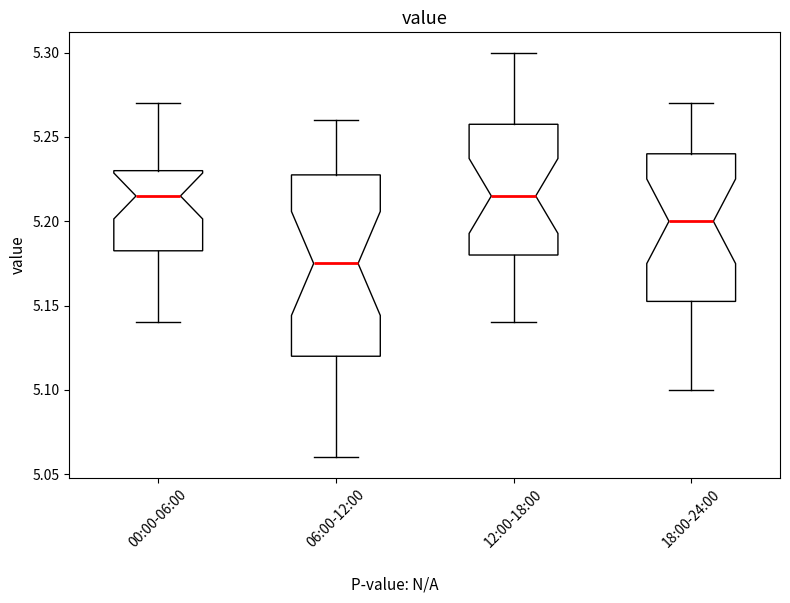

Reading left to right, transcribe this box plot: for each box, give where its median line is, the range the box spans, and where its two whiskers end, as read against the y-axis. The values are not printed on the chart, so give them approximately, as read against the axis.

00:00-06:00: median 5.215, box 5.185 to 5.230, whiskers 5.140 to 5.270
06:00-12:00: median 5.175, box 5.120 to 5.230, whiskers 5.060 to 5.260
12:00-18:00: median 5.215, box 5.180 to 5.260, whiskers 5.140 to 5.300
18:00-24:00: median 5.200, box 5.155 to 5.240, whiskers 5.100 to 5.270